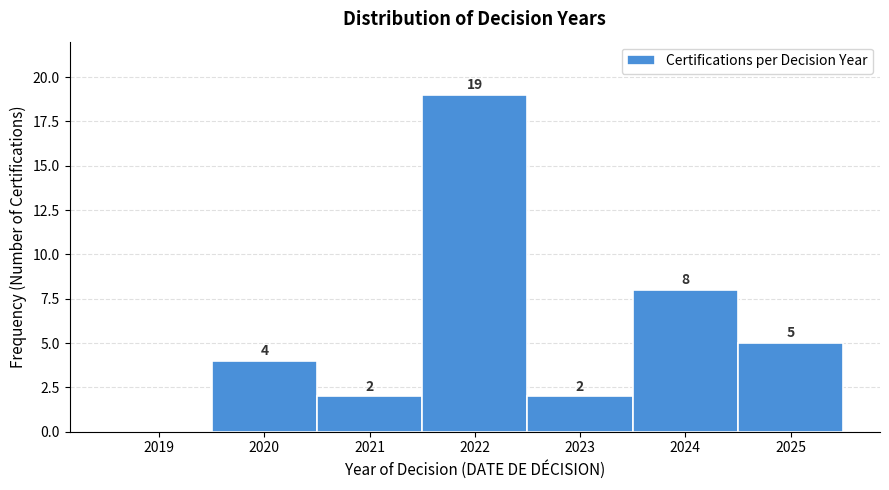

Reading left to right, transcribe all the data shown in this chart.

2019=0	2020=4	2021=2	2022=19	2023=2	2024=8	2025=5